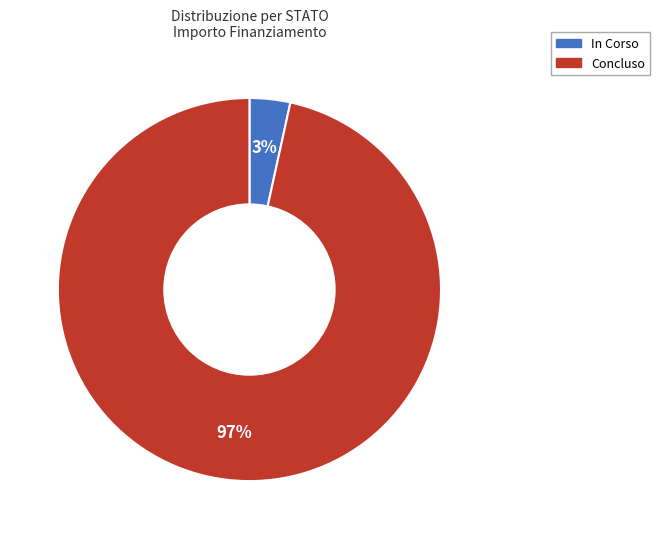

Between Concluso and In Corso, which is larger?

Concluso